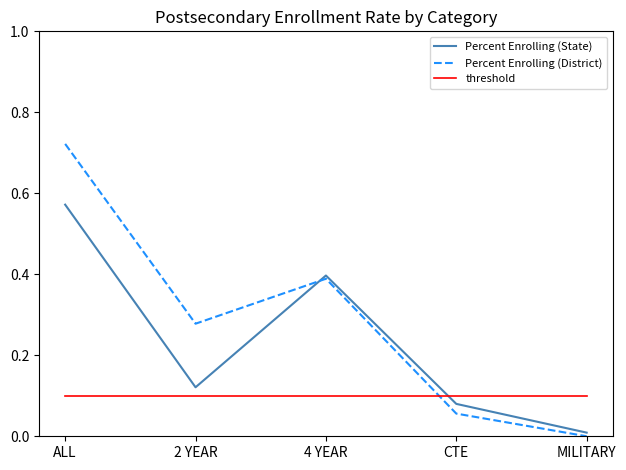

At which category is the sum across all series the highest?

ALL